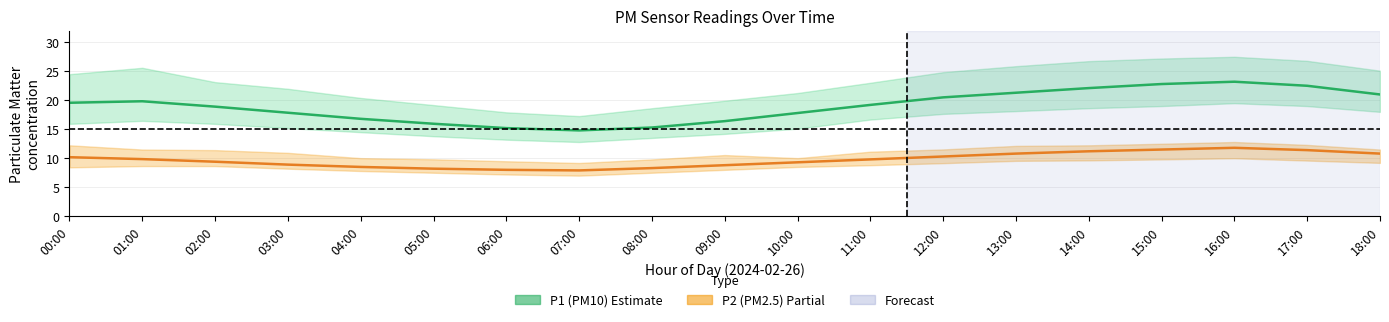

Where is the first local maximum for P1 (PM10)?

01:00